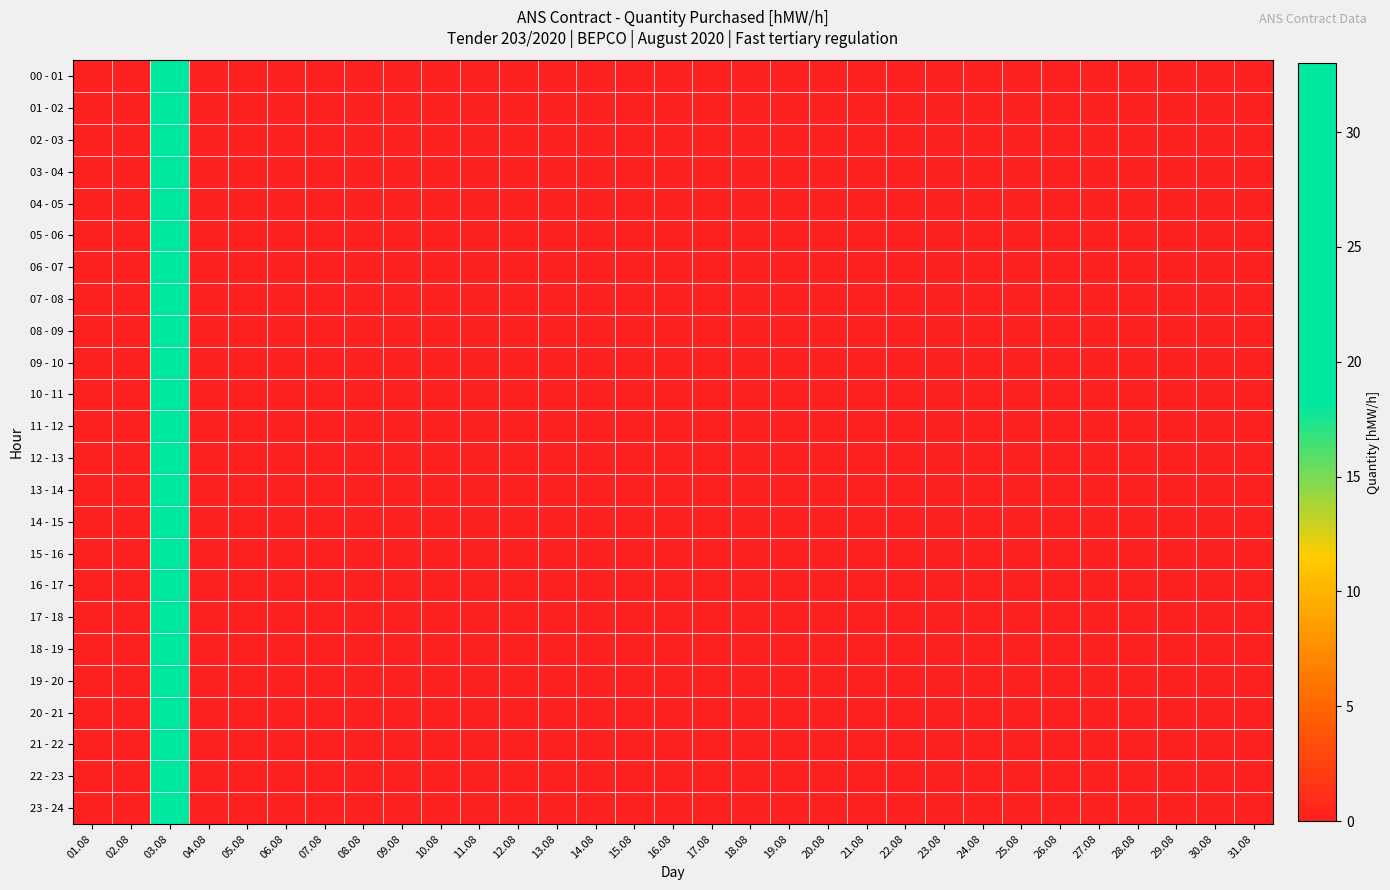

At which category does the chart reach its minimum across all series?

01.08